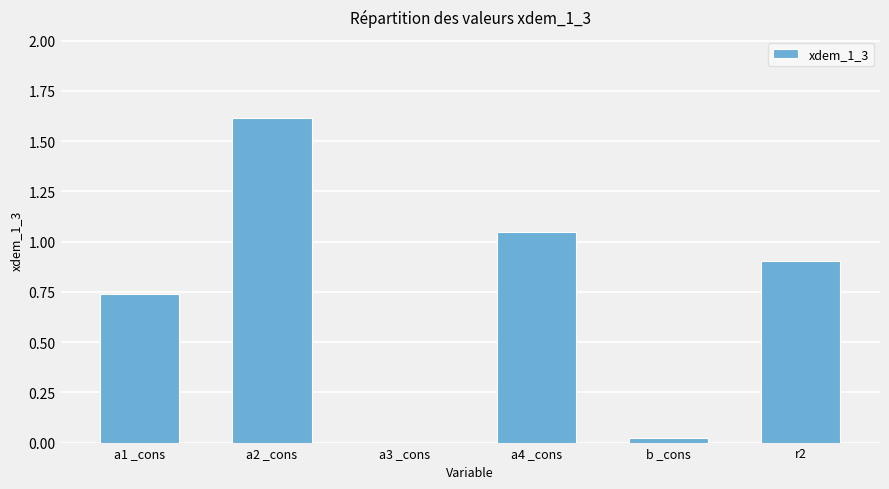

At which label is the value closest to 0?

a3 _cons